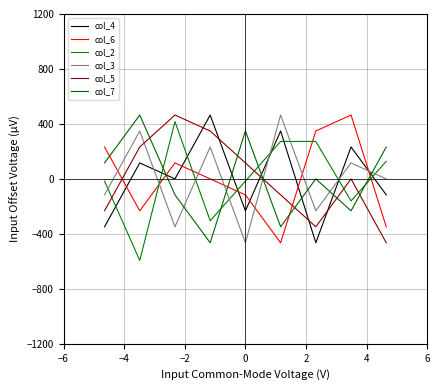

What are all the series names shown in the legend?

col_4, col_6, col_2, col_3, col_5, col_7